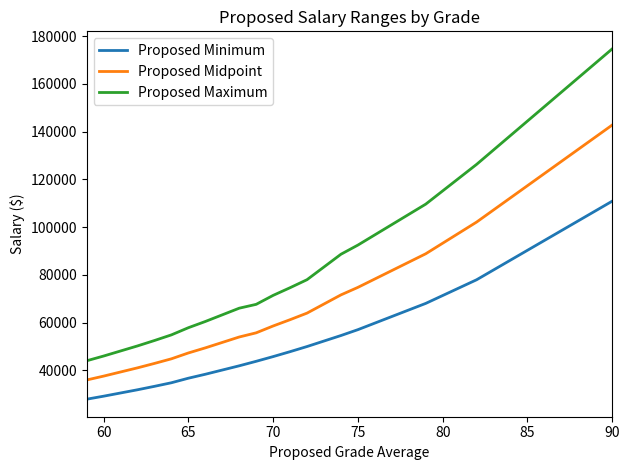

True or false: Proposed Minimum and Proposed Maximum intersect in this chart.

False